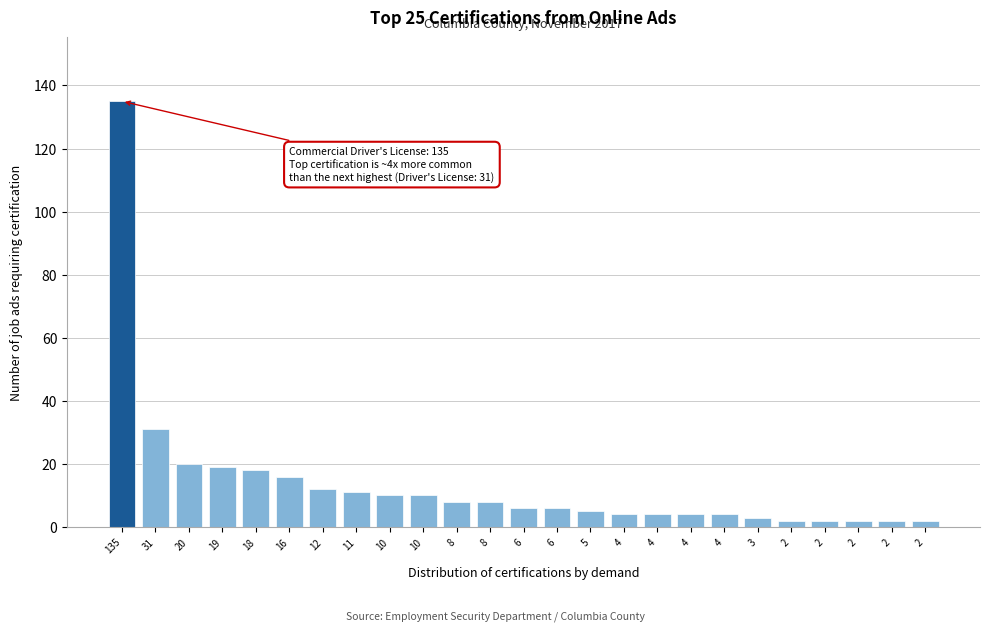

How many series are shown in this chart?

1